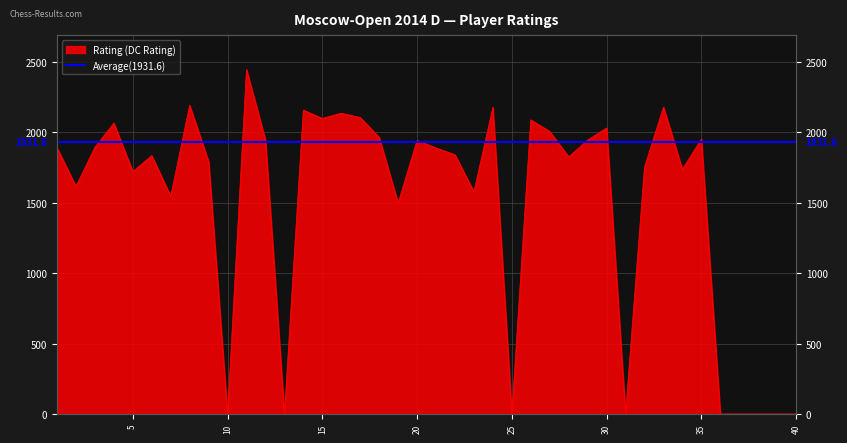

Rank the categories by value from lowest to highest.

10, 13, 25, 31, 36, 37, 38, 39, 40, 19, 7, 23, 2, 5, 34, 32, 9, 28, 6, 22, 21, 1, 3, 20, 12, 29, 35, 18, 27, 30, 4, 26, 15, 17, 16, 14, 24, 33, 8, 11